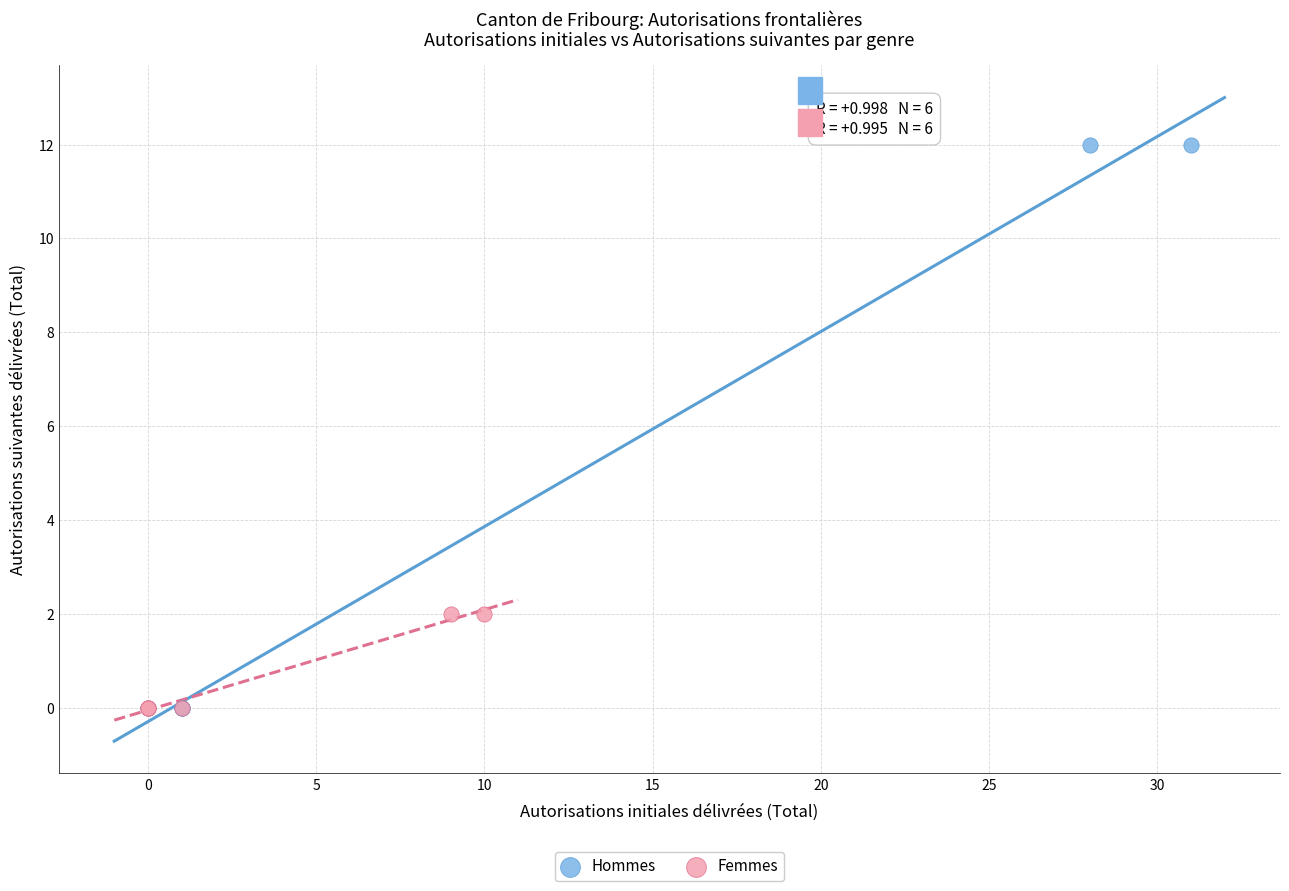

Which series has the largest Y range (max minus min)?

Hommes